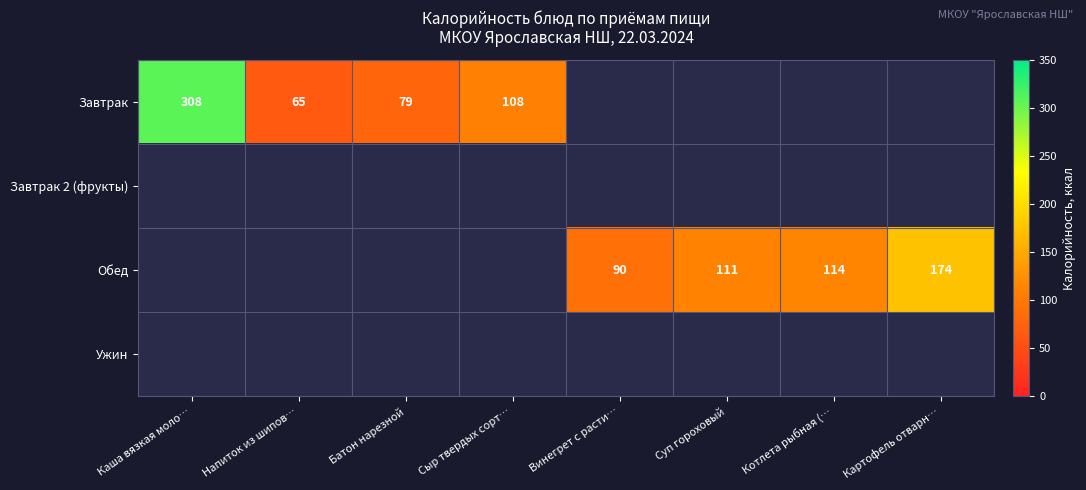

The value of Завтрак at Каша вязкая моло… is 207. True or false?

False